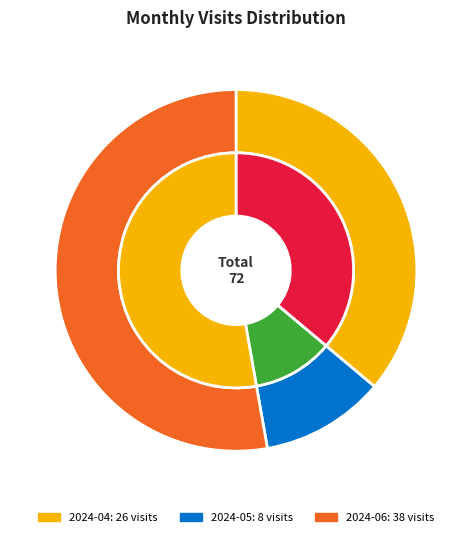

What is the change in value from 2024-04 to 2024-05?

-18